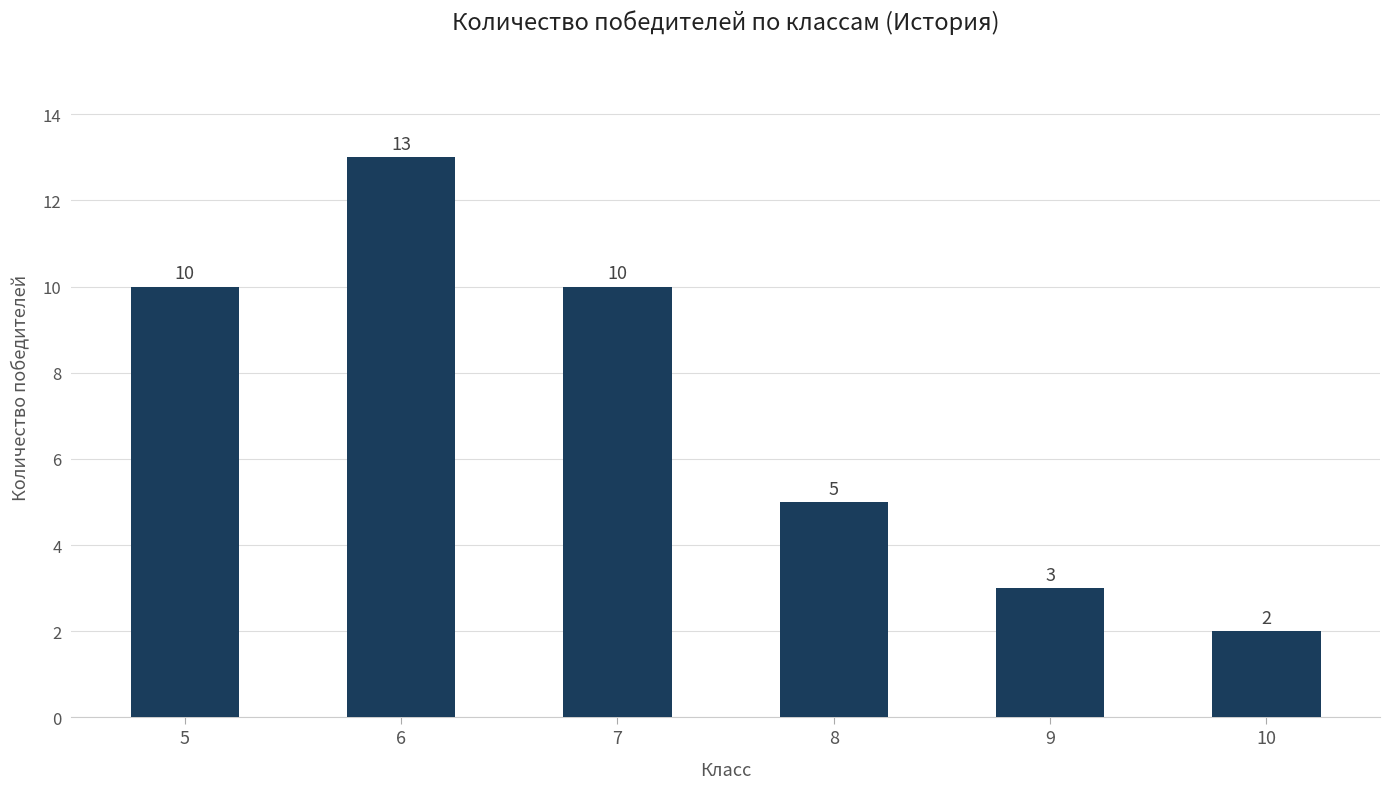

True or false: the data shows 10 at 5.

True